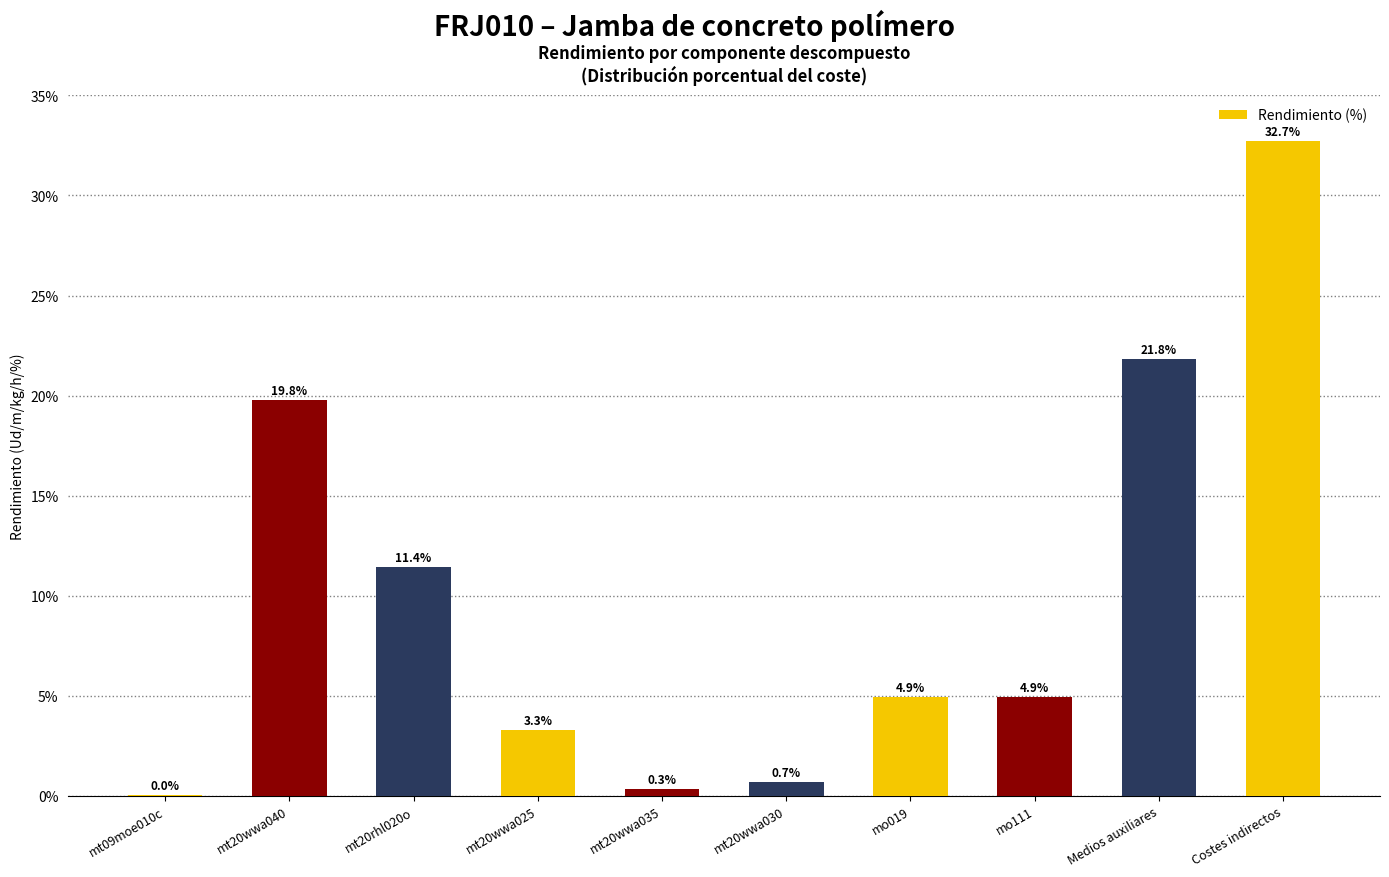

Where does the data first go above 4?

mt20wwa040